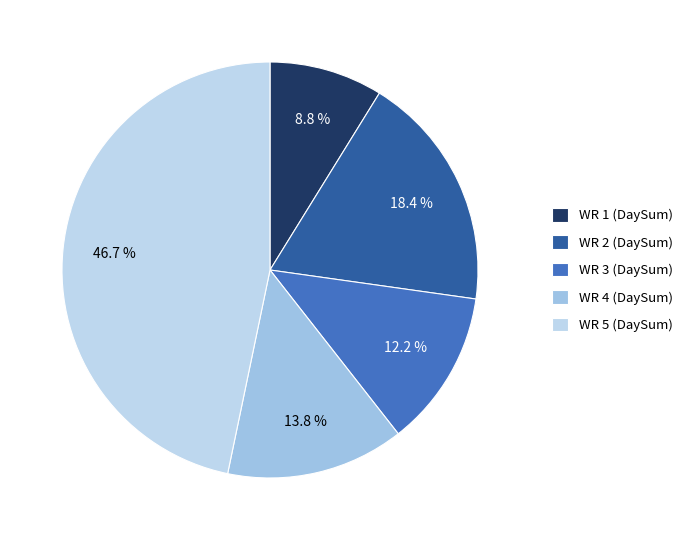

How many segments does this pie chart have?

5